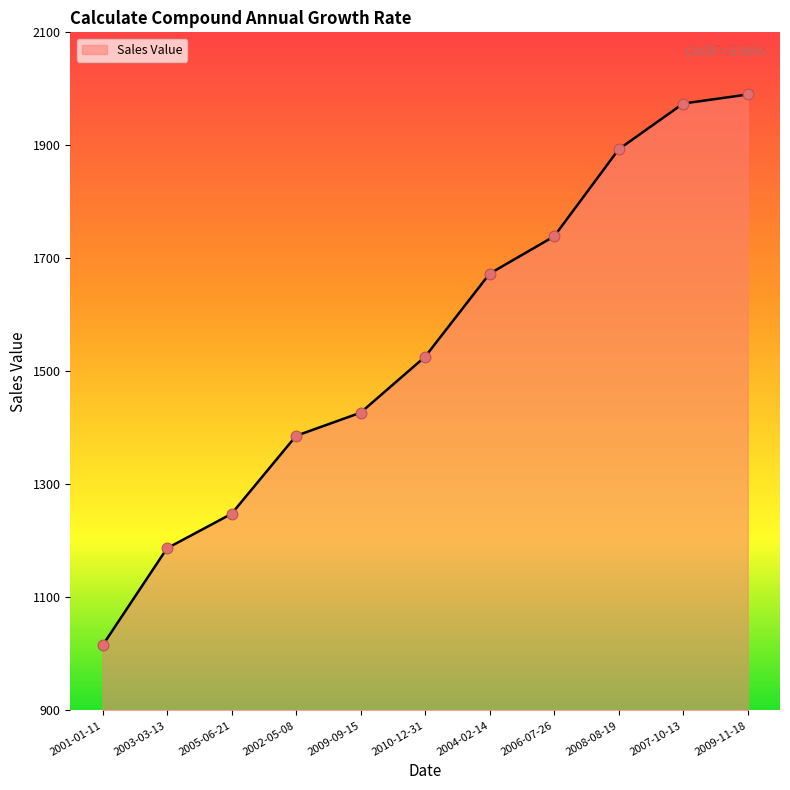

Approximately how many times larger is the value at 2010-12-31 compared to 2007-10-13?

0.8